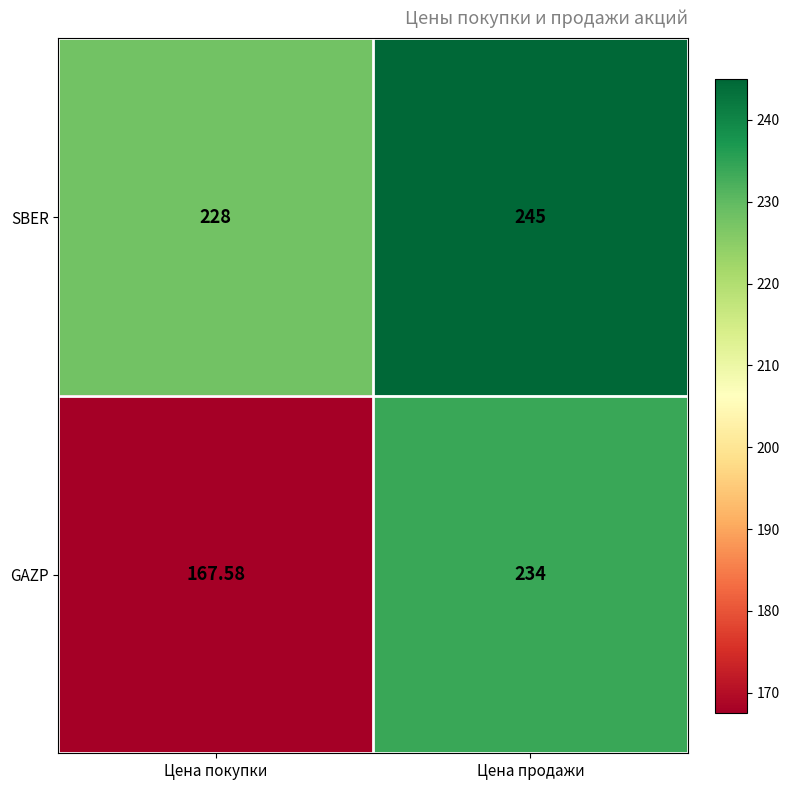

At which label is GAZP closest to 200?

Цена покупки